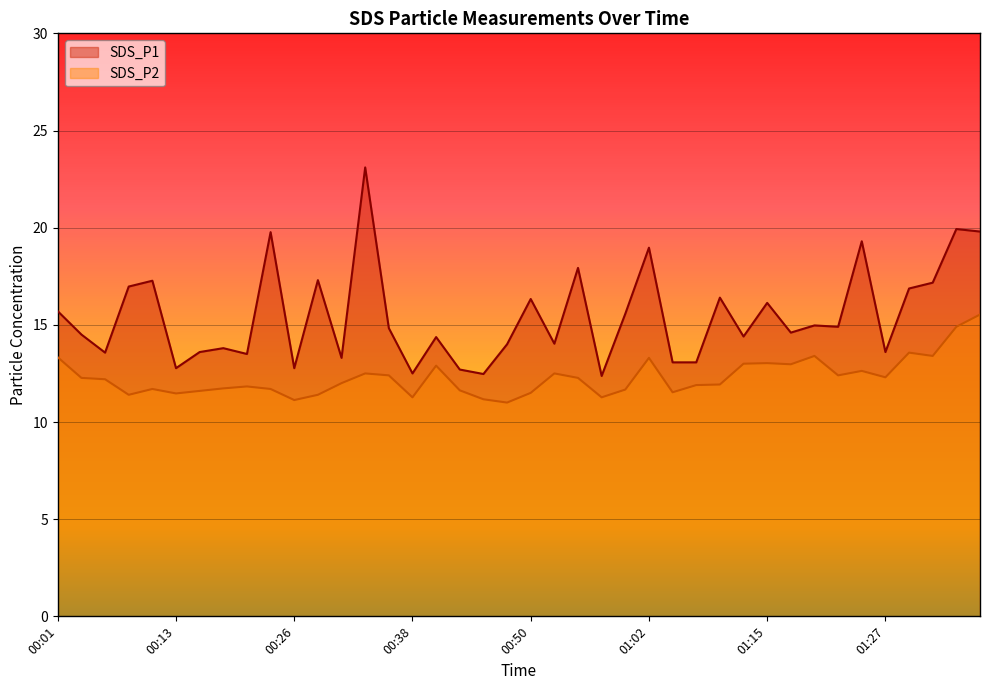

What is the value of the SDS_P2 point at the 31st from the left?

13.0